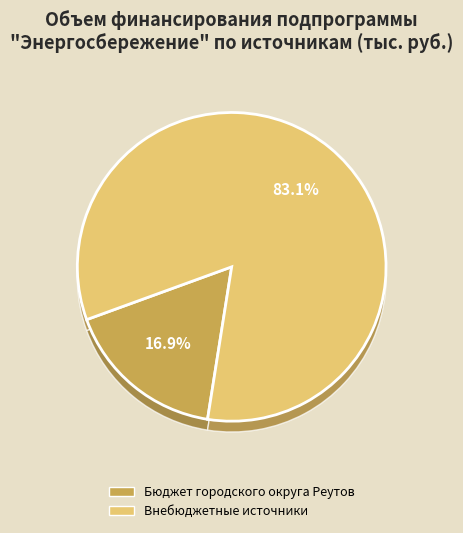

Is Бюджет городского округа Реутов the majority of the pie?

No